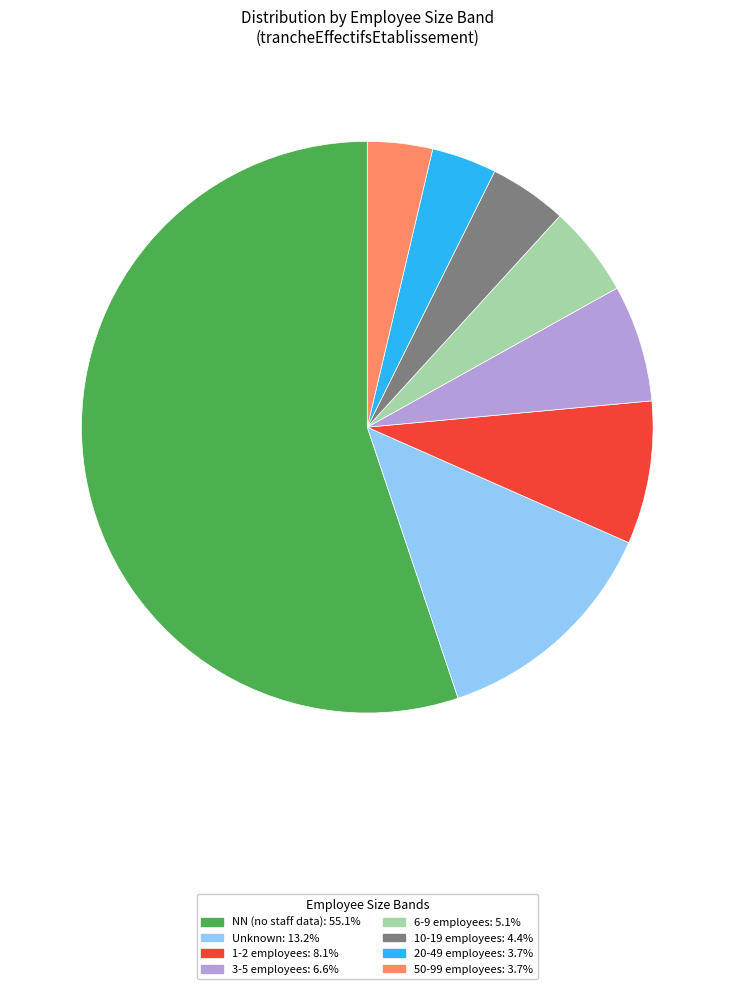

Does any single category account for the majority?

Yes